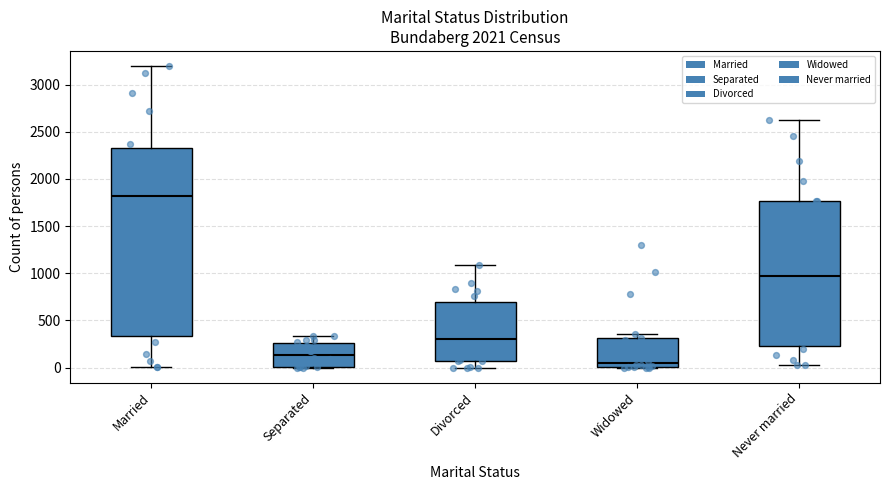

Where is the lower edge of the box for Widowed on the y-axis? The values are not printed on the chart, so give them approximately, as read against the axis.

0